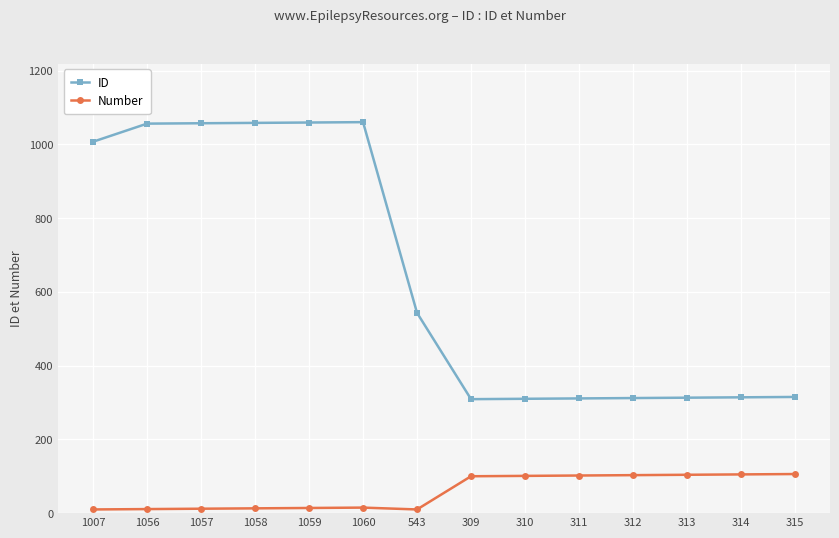

How many data points does each series have?

14